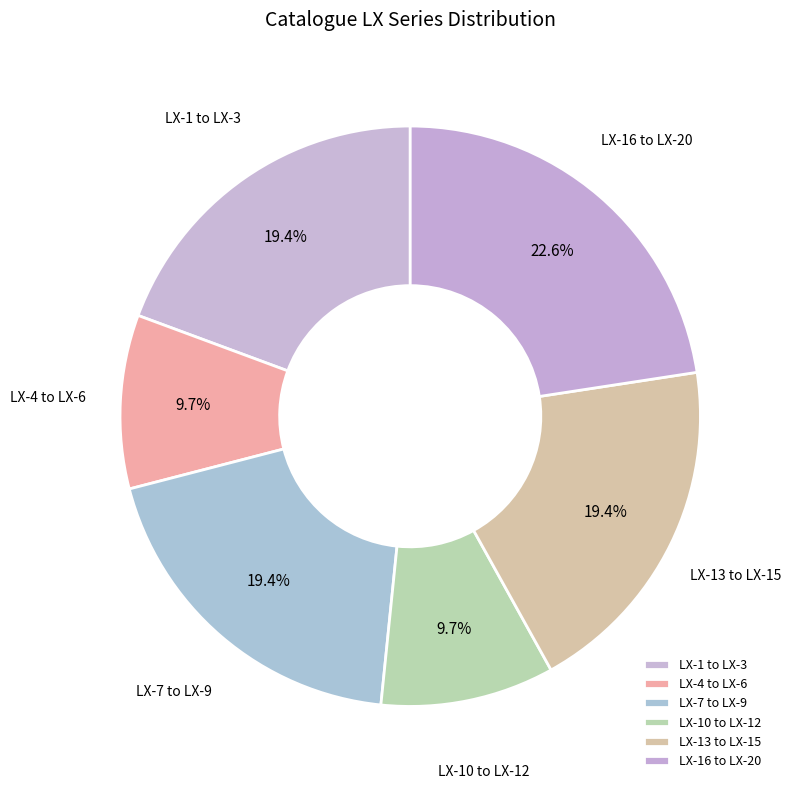

Combined, do LX-10 to LX-12 and LX-4 to LX-6 account for over 50%?

No